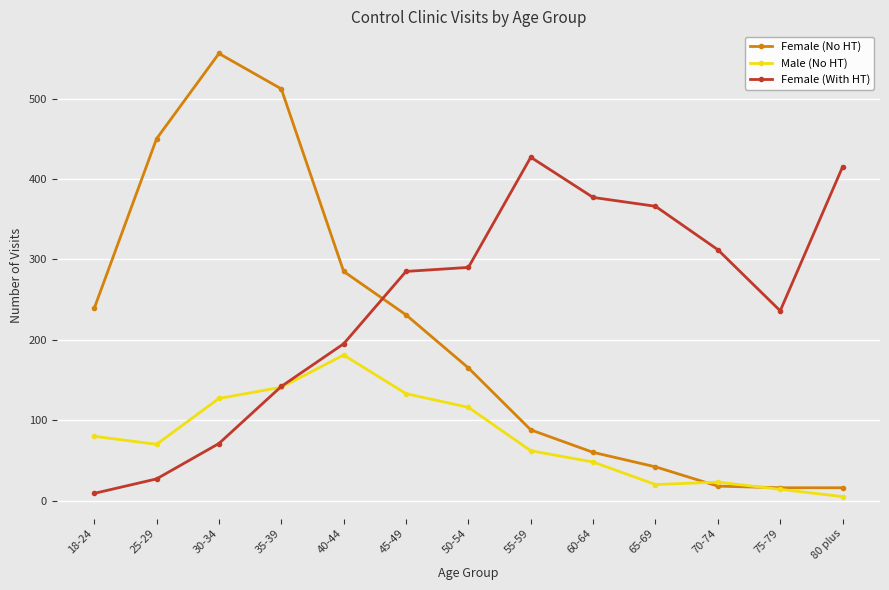

Does the chart have visible grid lines?

Yes